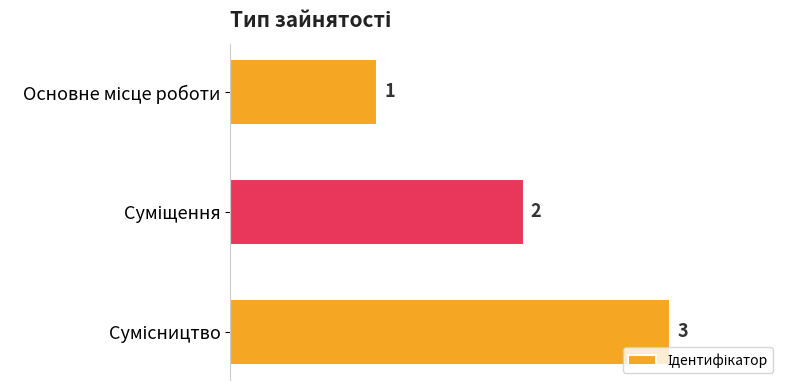

What is the sum of all values?

6